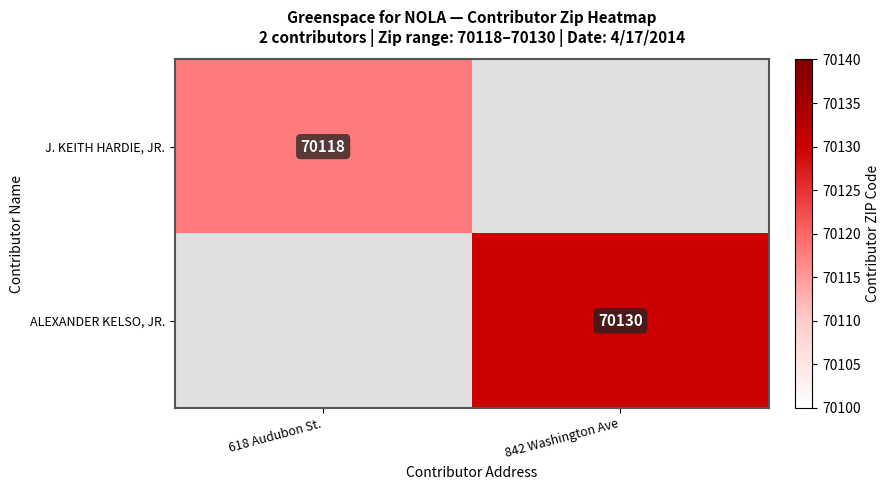

The value of ALEXANDER KELSO, JR. at 842 Washington Ave is 70130. True or false?

True